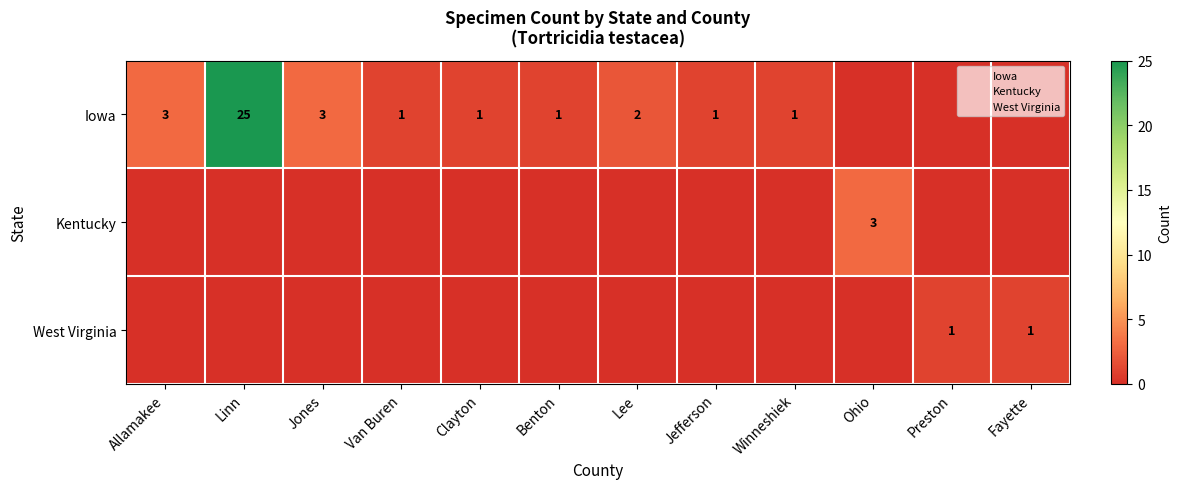

Which series has the largest range (max minus min)?

Iowa